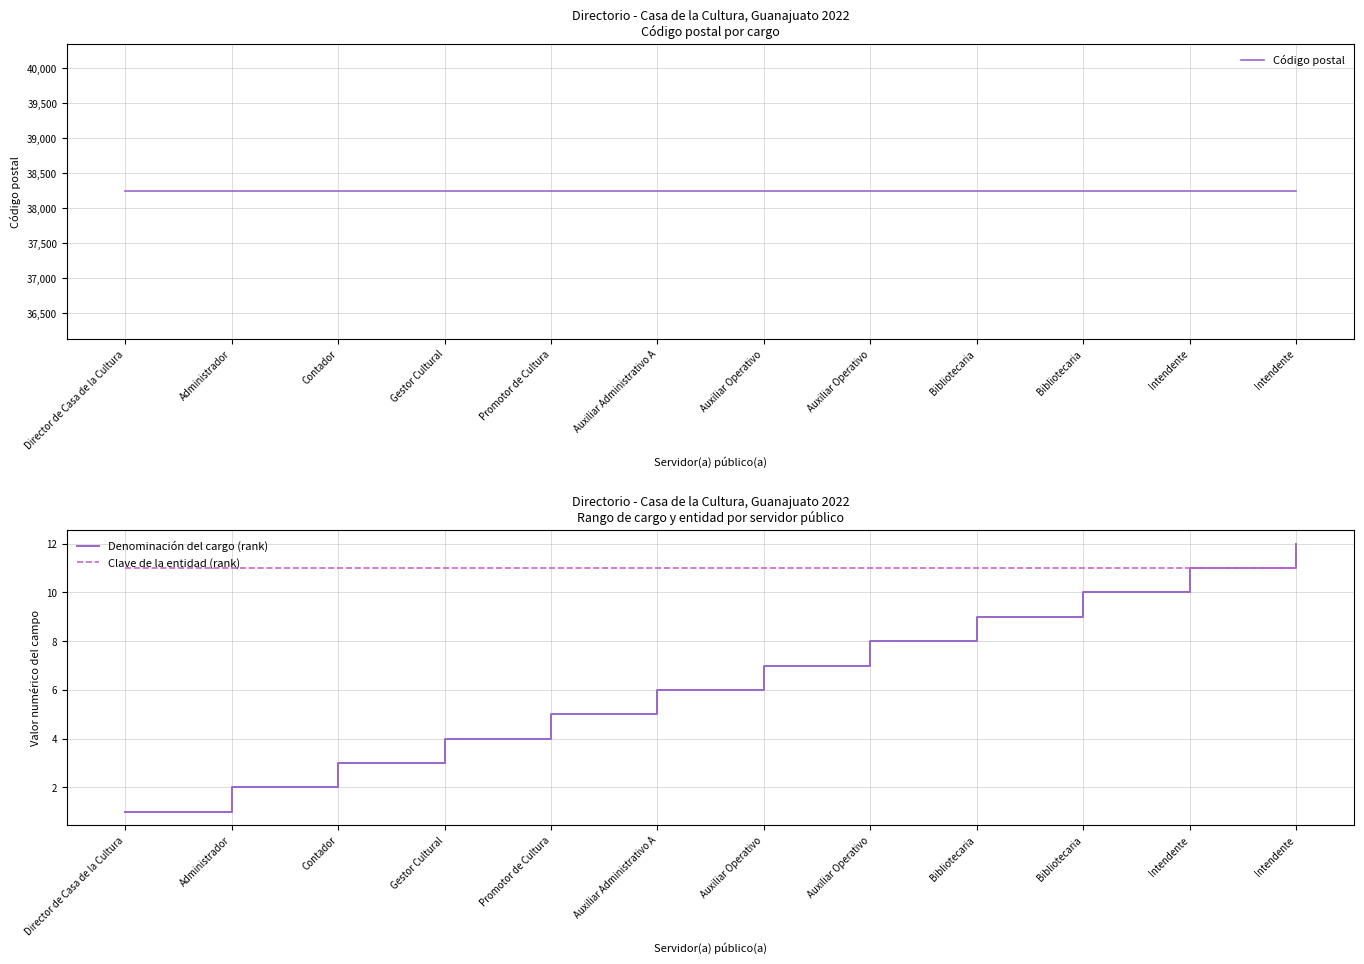

True or false: Denominación del cargo (rank) has a value of 10 at Bibliotecaria.

True